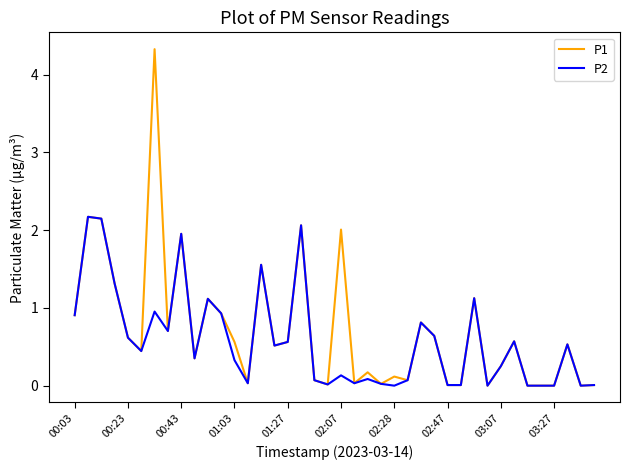

What is the maximum value shown in the chart?

4.3